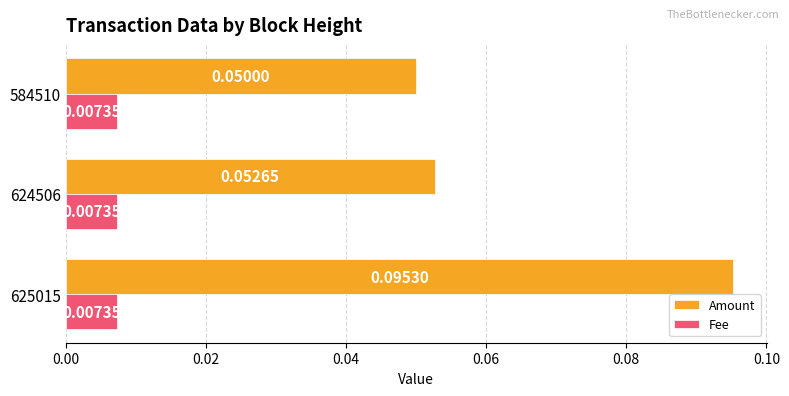

List the labels in order of Amount value, smallest first.

584510, 624506, 625015